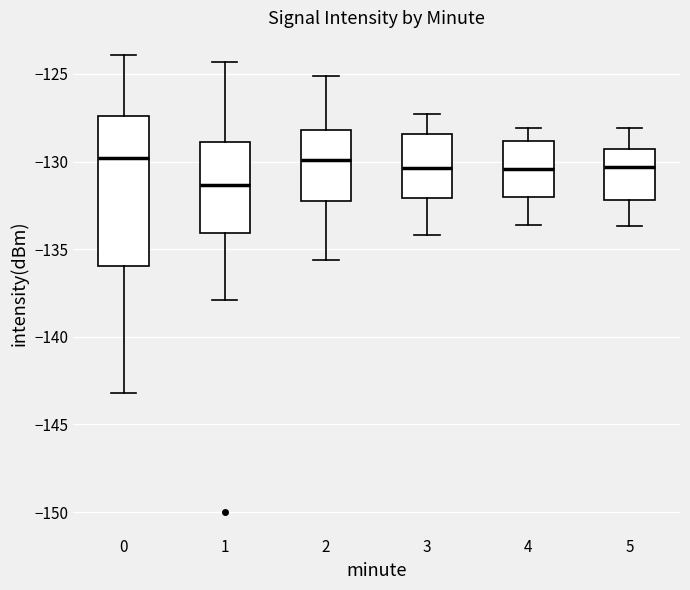

Where is the lower edge of the box at x = 4 on the y-axis? The values are not printed on the chart, so give them approximately, as read against the axis.

-132.0